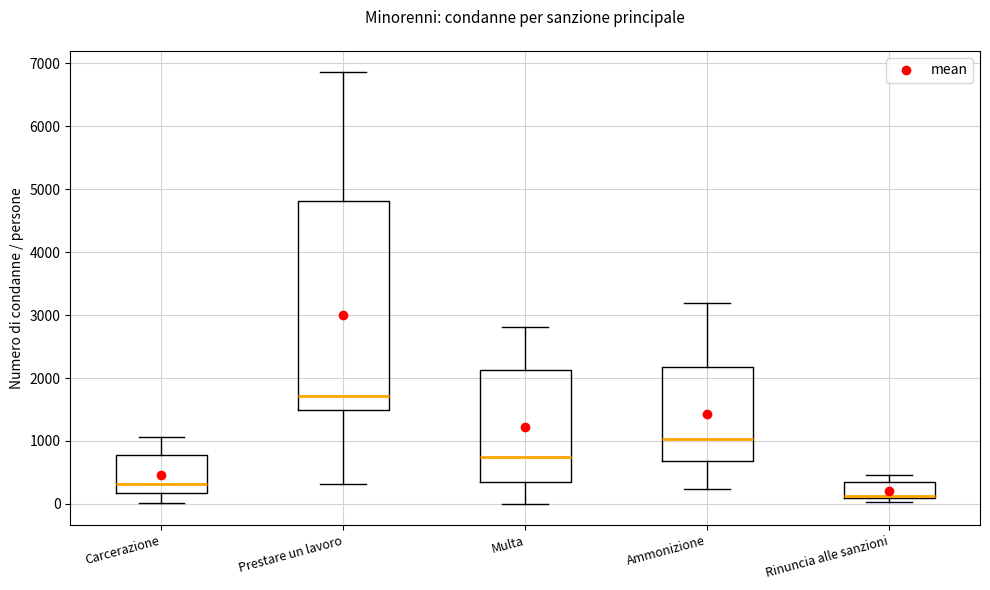

Reading left to right, transcribe this box plot: for each box, give where its median line is, the range the box spans, and where its two whiskers end, as read against the y-axis. The values are not printed on the chart, so give them approximately, as read against the axis.

Carcerazione: median 300, box 200 to 800, whiskers 0 to 1100
Prestare un lavoro: median 1700, box 1500 to 4800, whiskers 300 to 6900
Multa: median 700, box 300 to 2100, whiskers 0 to 2800
Ammonizione: median 1000, box 700 to 2200, whiskers 200 to 3200
Rinuncia alle sanzioni: median 100 (drawn on the box's lower edge), box 100 to 300, whiskers 0 to 500